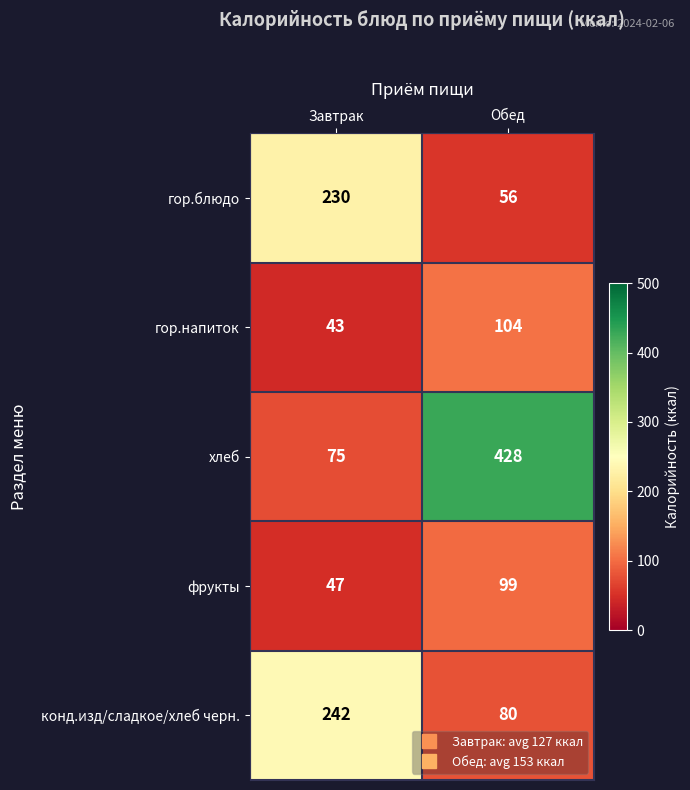

What is the average value of the хлеб series?

252